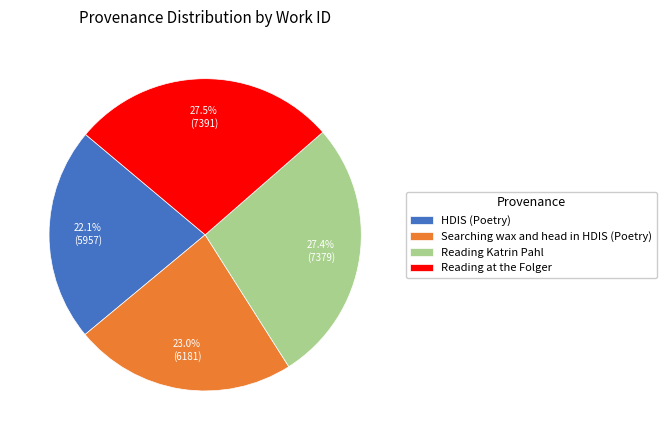

To the nearest percent, what percentage of the pie is HDIS (Poetry)?

22%